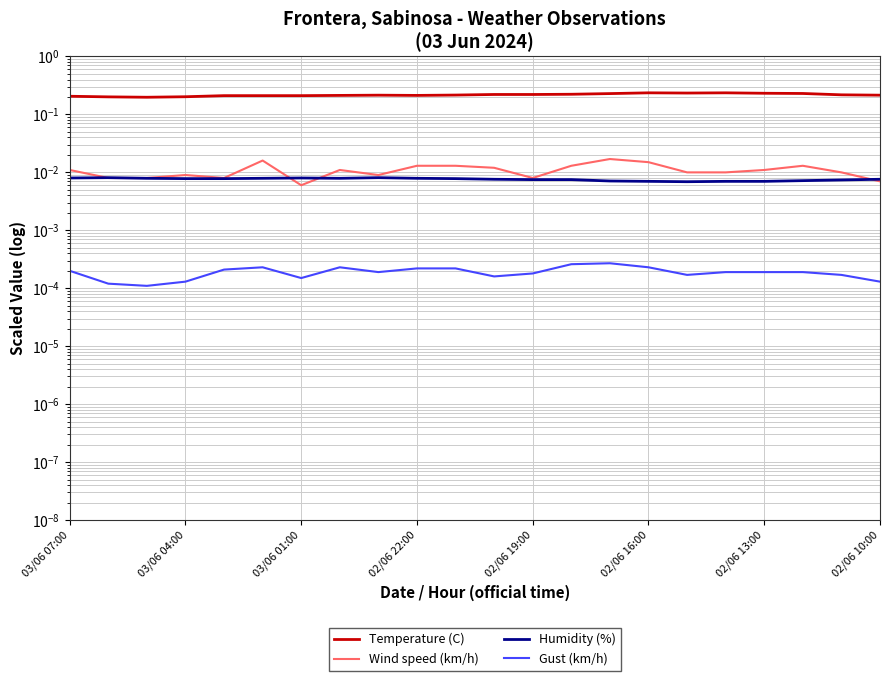

True or false: Wind speed (km/h) and Temperature (C) intersect in this chart.

False